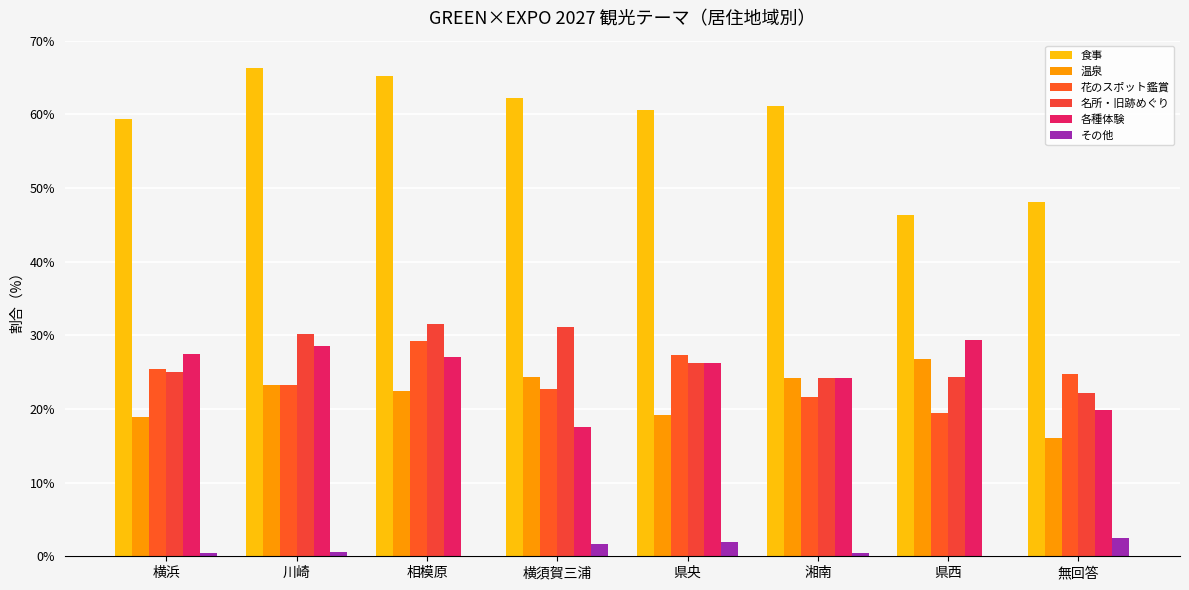

Which has a higher value, 川崎 or 相模原?

川崎